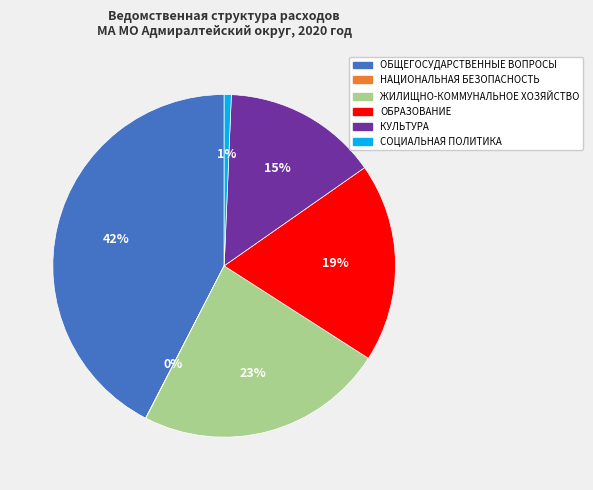

To the nearest percent, what percentage of the pie is СОЦИАЛЬНАЯ ПОЛИТИКА?

1%